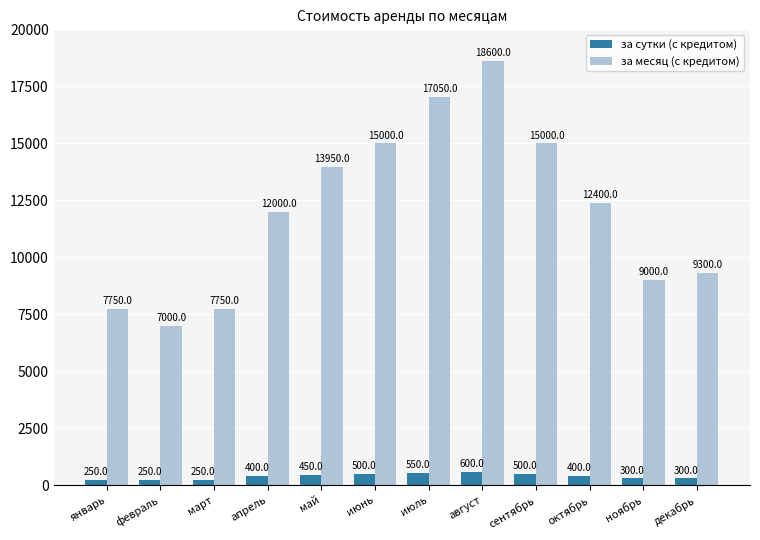

Does the chart contain any negative values?

No